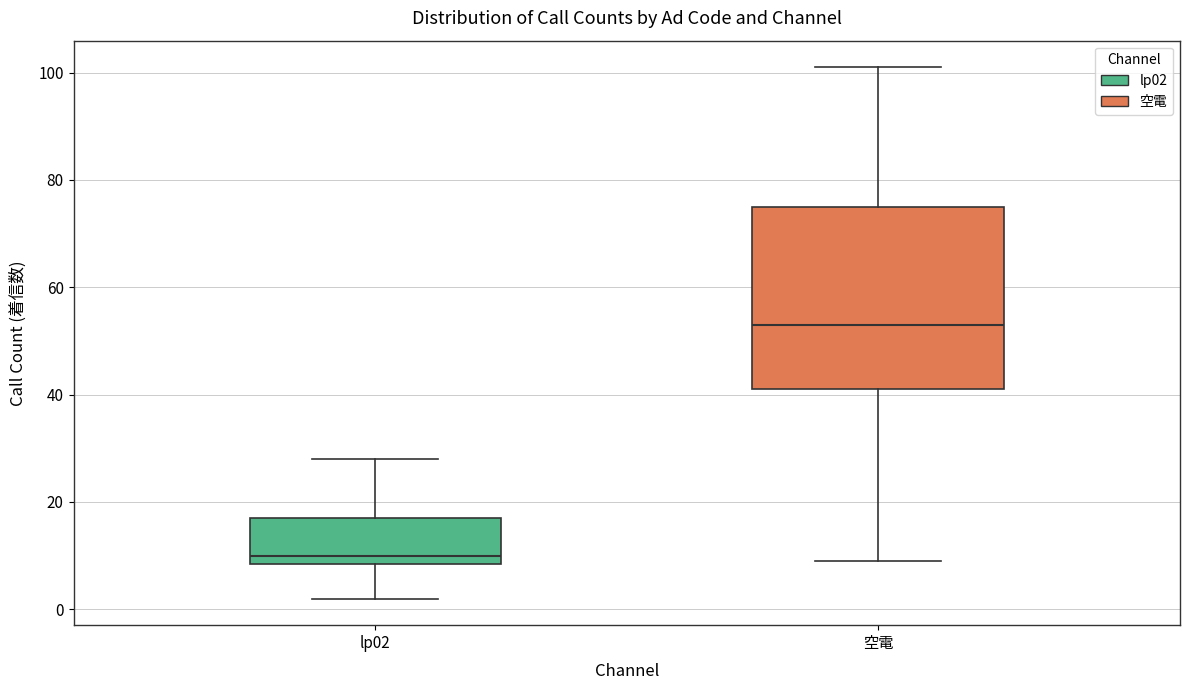

Which box has the lowest median line?

lp02